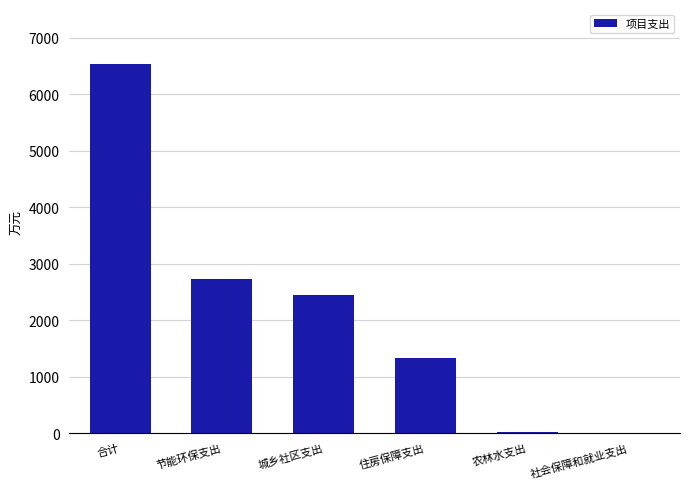

Which has a higher value, 节能环保支出 or 农林水支出?

节能环保支出